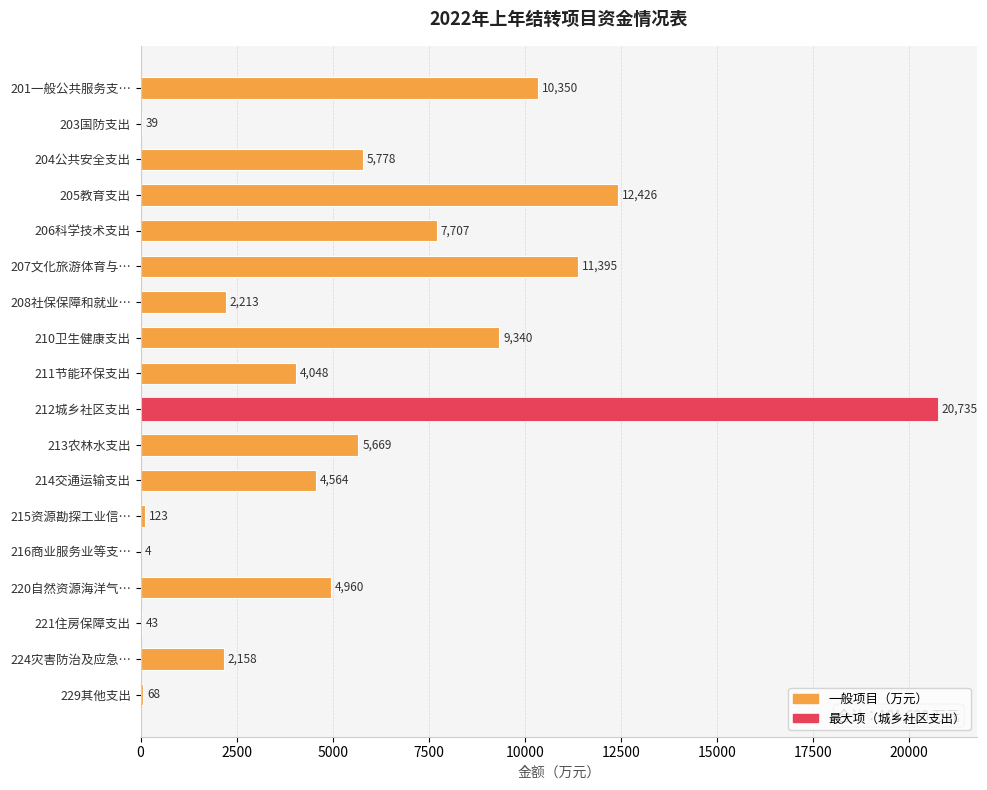

What is the sum of all values?

101620